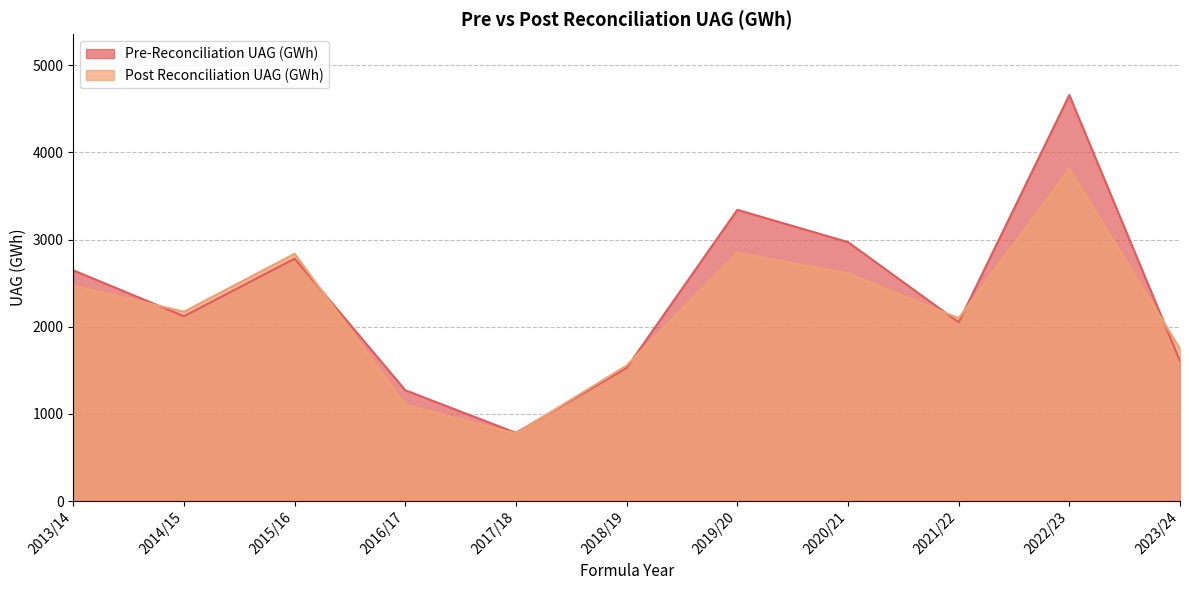

What is the sum of all Post Reconciliation UAG (GWh) values?

24032.1